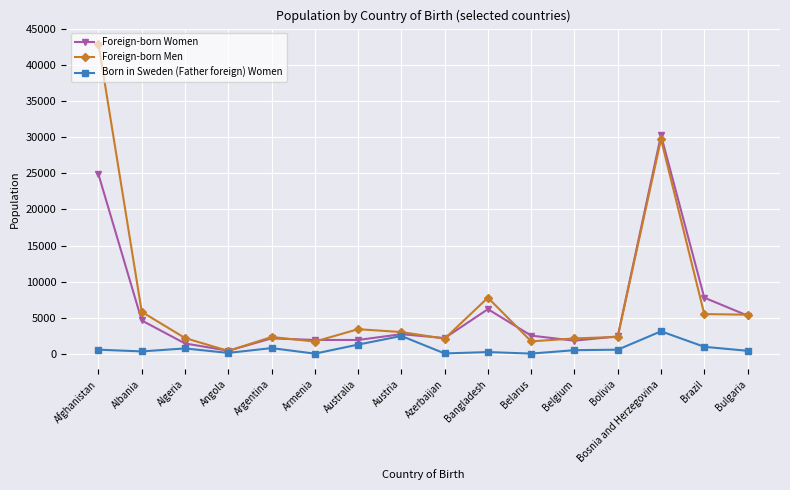

True or false: Foreign-born Women has more than 0 interior local peaks.

True